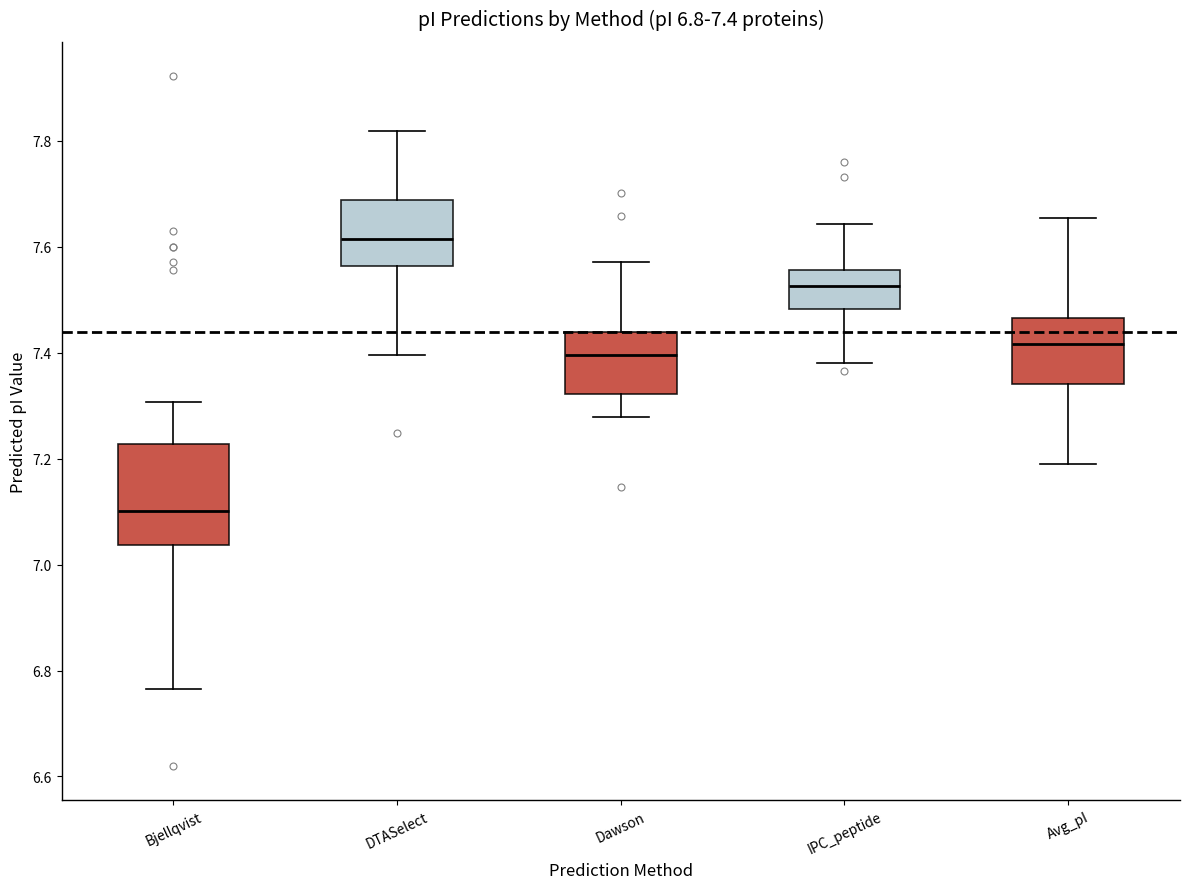

Which box is the tallest, from its lower edge to its upper edge?

Bjellqvist